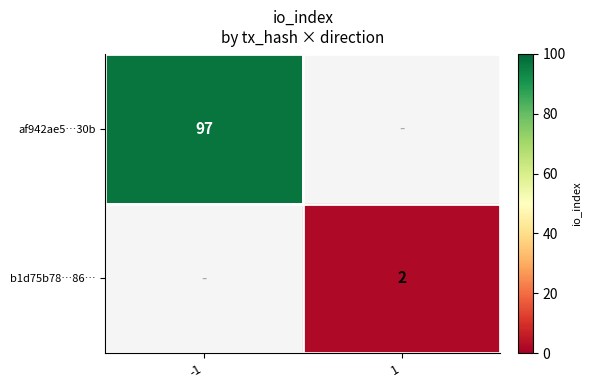

Which category has the highest value across all series?

-1